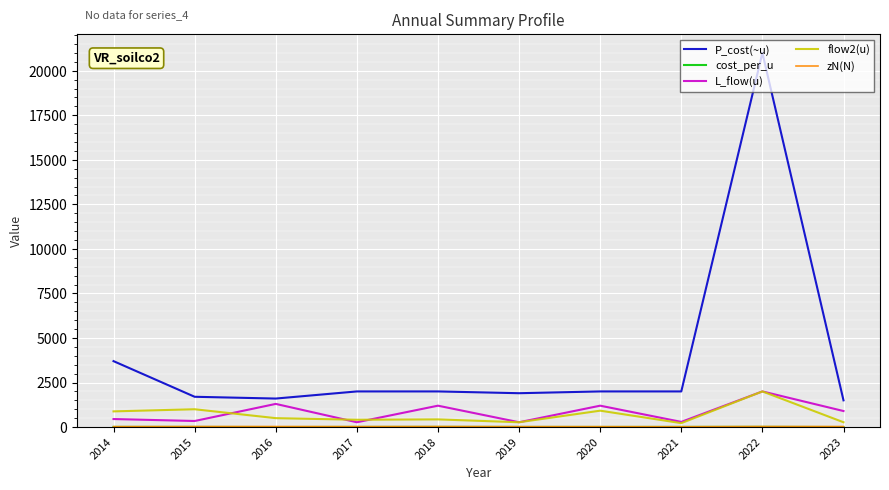

Which label corresponds to the largest value in the chart?

2022